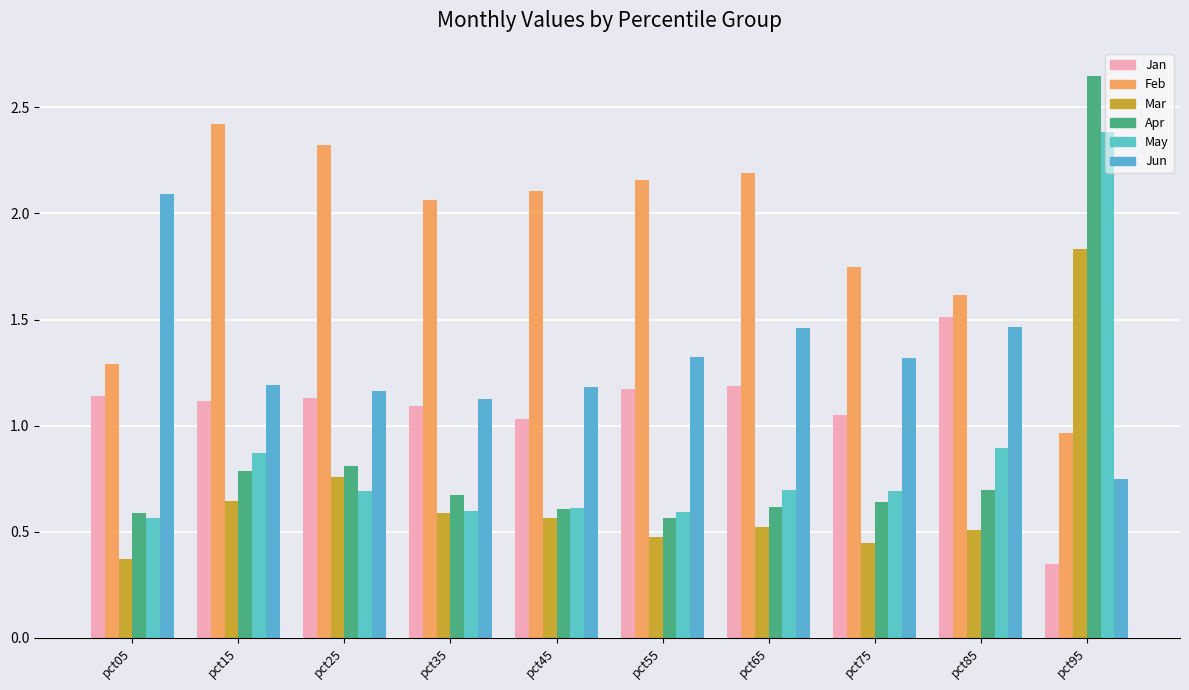

What is the difference between the highest and lowest values at pct25?

1.6